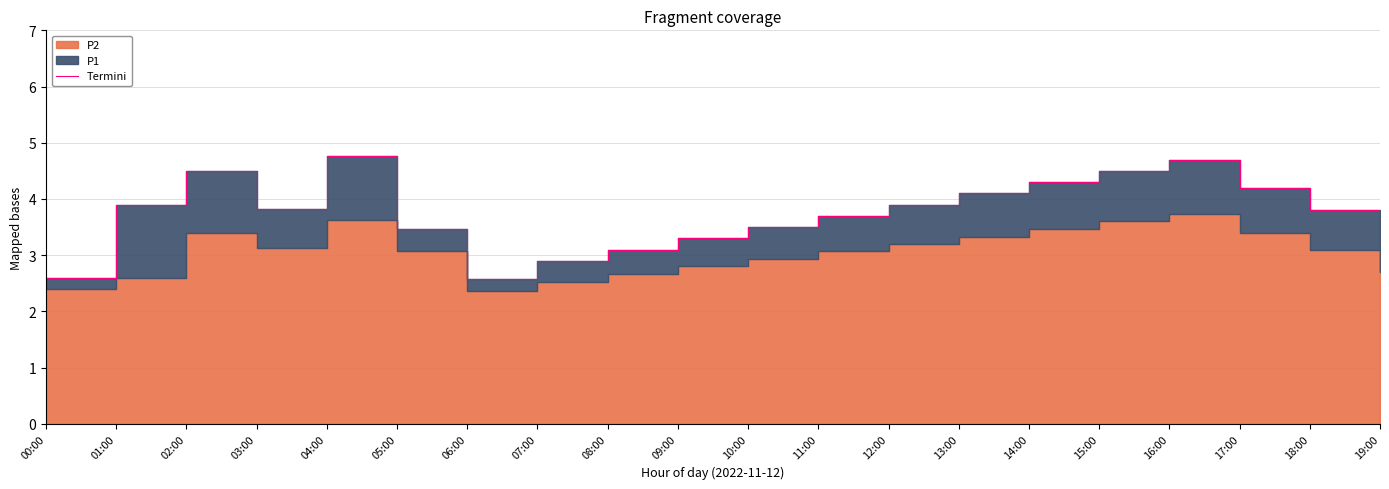

Read the value at 01:00.

3.9